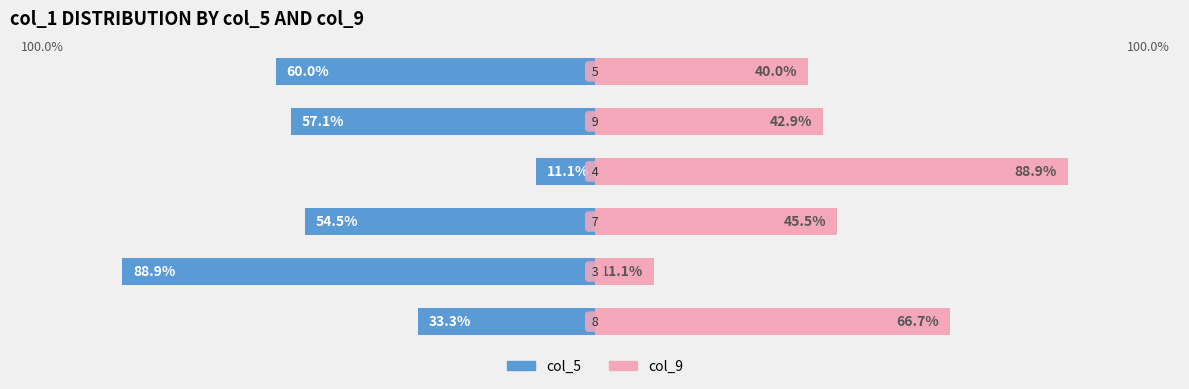

Rank the series at 0 from highest to lowest value.

col_9, col_5